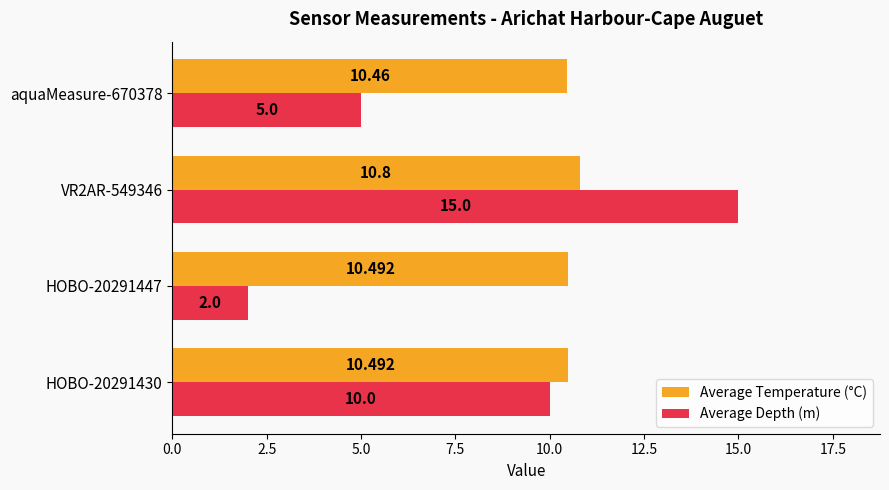

How many Average Depth (m) values are between 5 and 15?

3